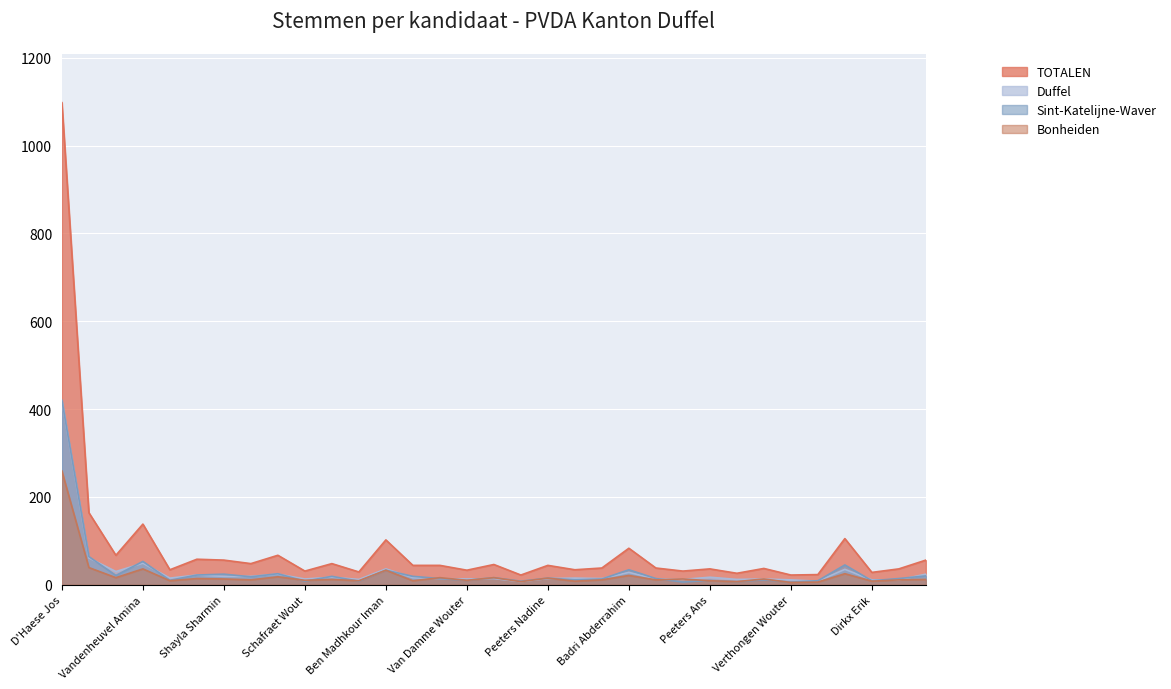

How many lines are shown in the chart?

4